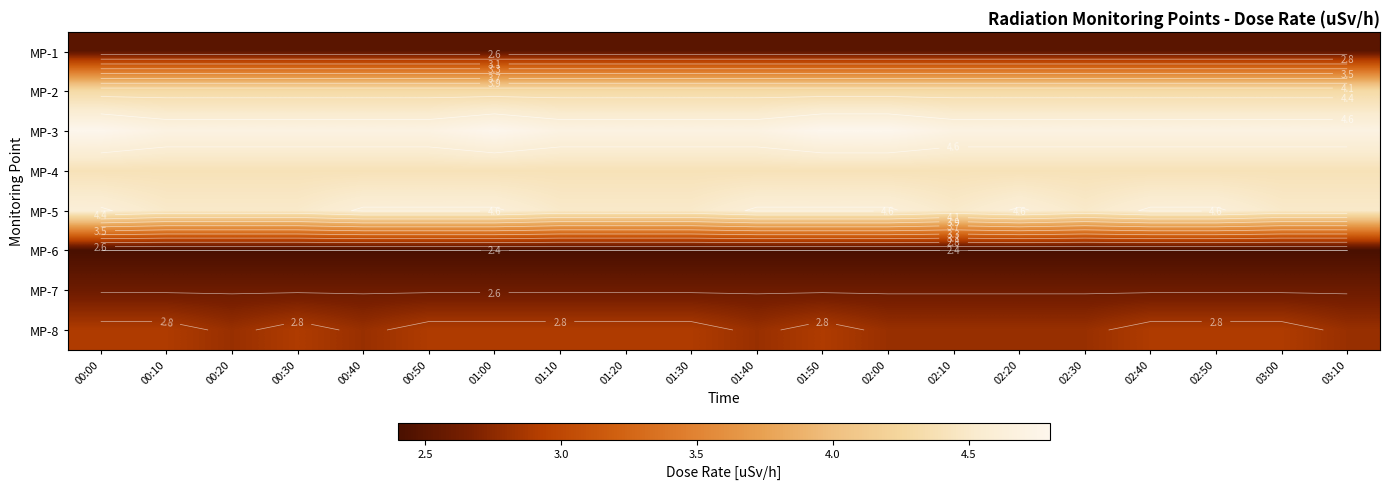

Is the value of MP-6 at 02:20 greater than the value of MP-5 at 02:20?

No